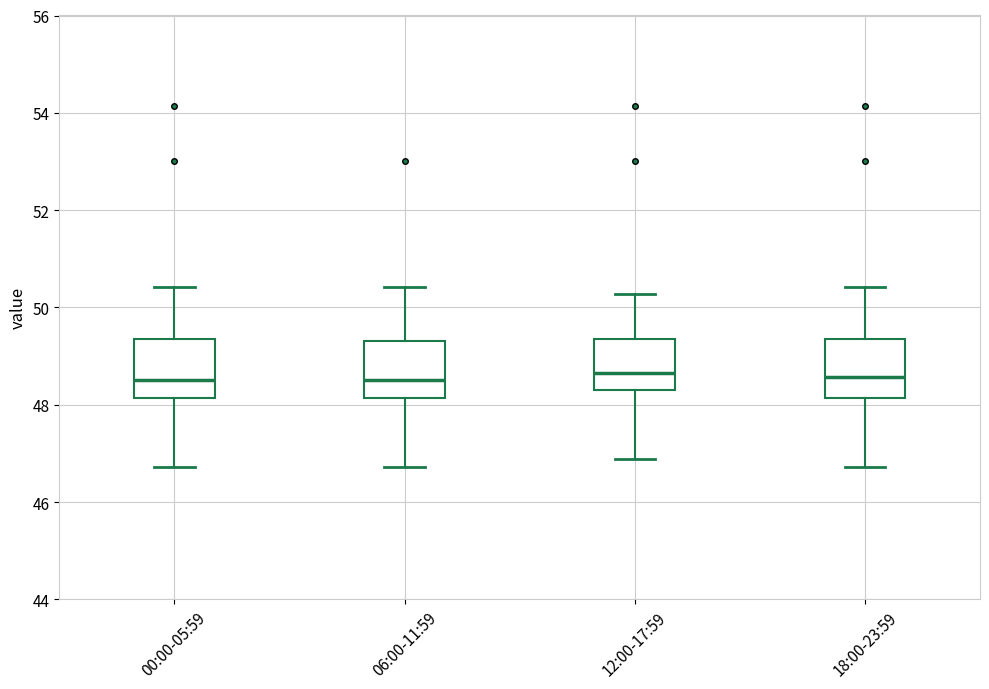

Reading left to right, read every box against the y-axis: the position of its median line, the range the box covers, and the ends of its whiskers. The values are not printed on the chart, so give them approximately, as read against the axis.

00:00-05:59: median 48.6, box 48.2 to 49.4, whiskers 46.8 to 50.4
06:00-11:59: median 48.6, box 48.2 to 49.4, whiskers 46.8 to 50.4
12:00-17:59: median 48.6, box 48.4 to 49.4, whiskers 46.8 to 50.2
18:00-23:59: median 48.6, box 48.2 to 49.4, whiskers 46.8 to 50.4